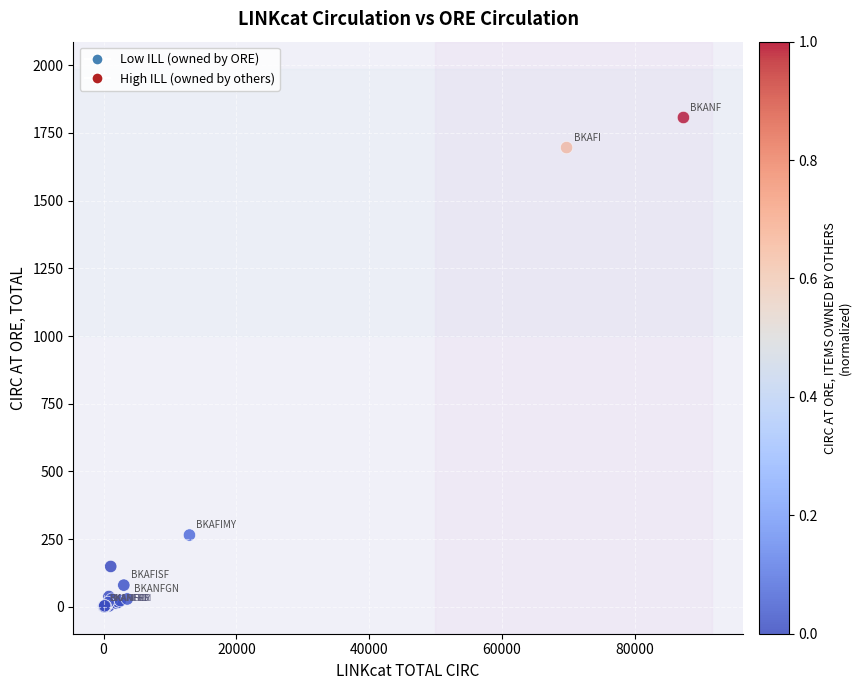

What Y value in the scatter plot is closest to 903?

265